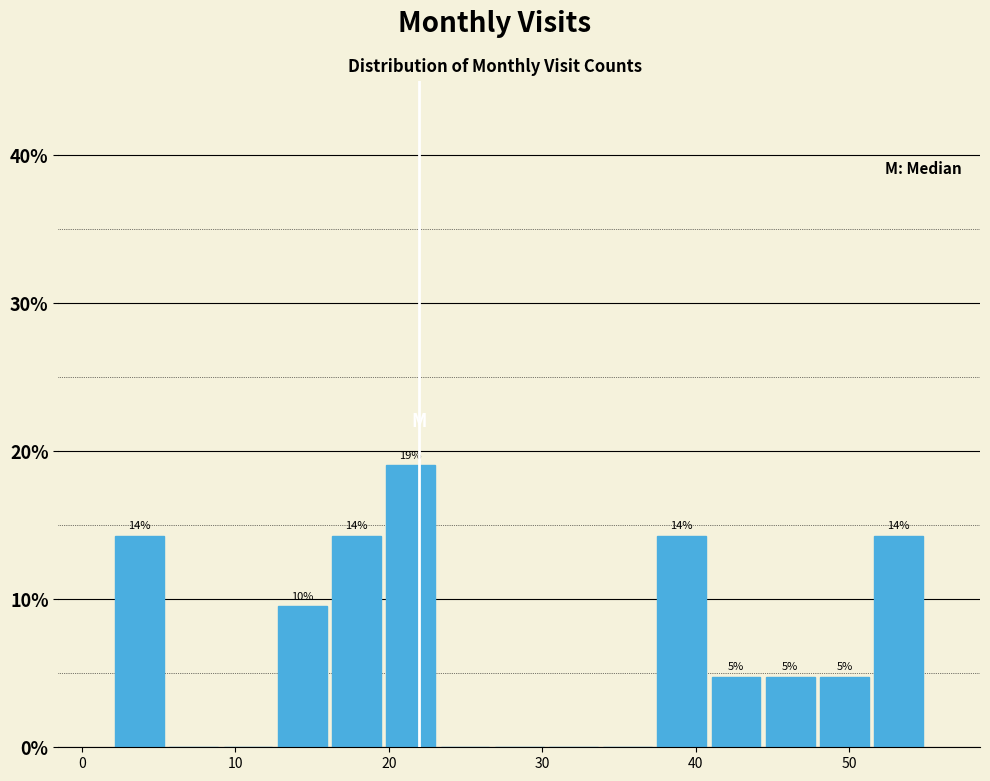

Around what value on the x-axis is the tallest bar? Give the approximate position of its centre, as read against the axis.

21